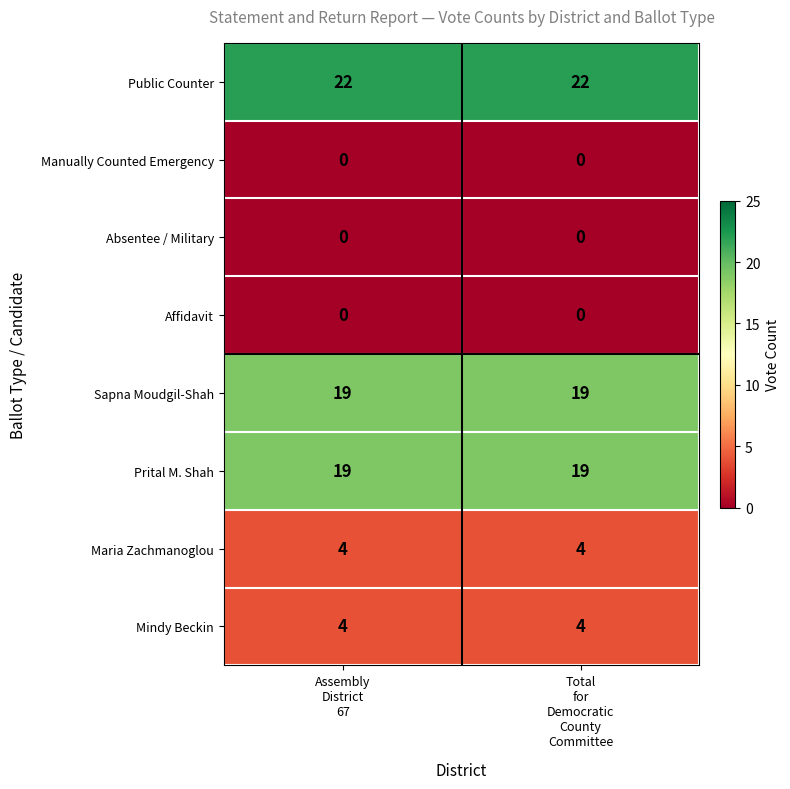

What is the maximum value for Sapna Moudgil-Shah?

19